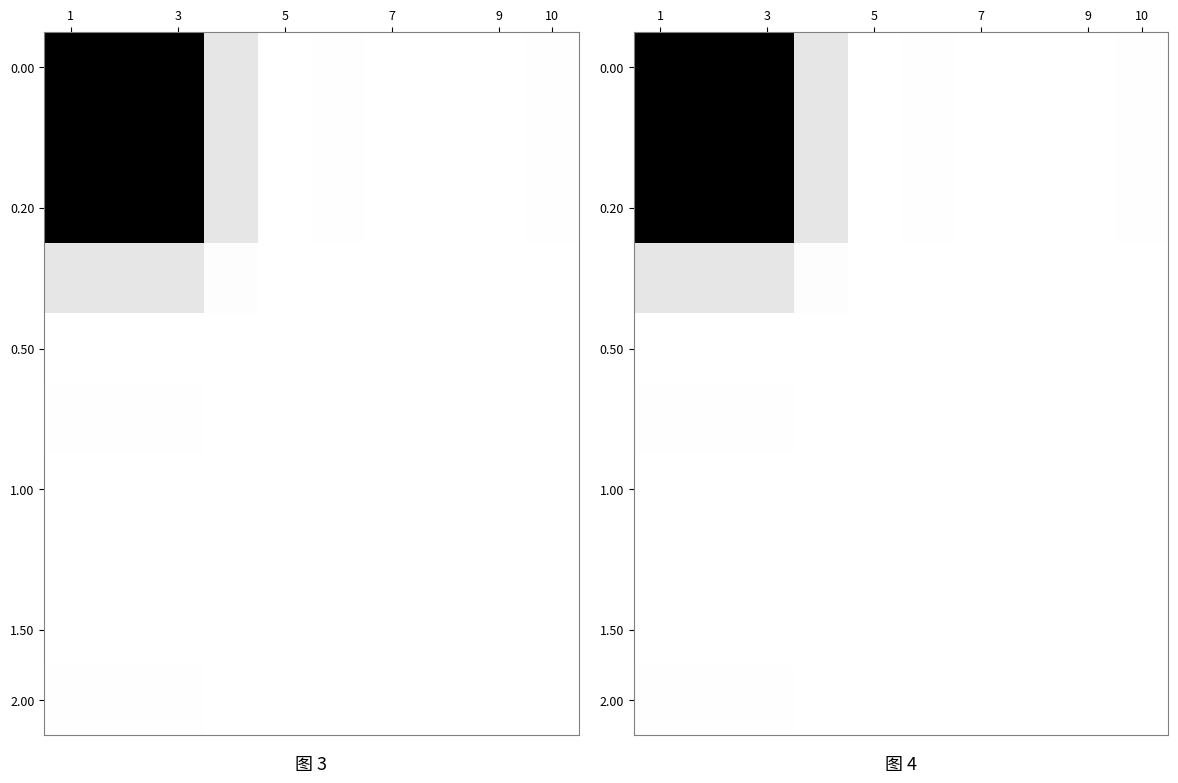

At which category does the chart reach its minimum across all series?

5